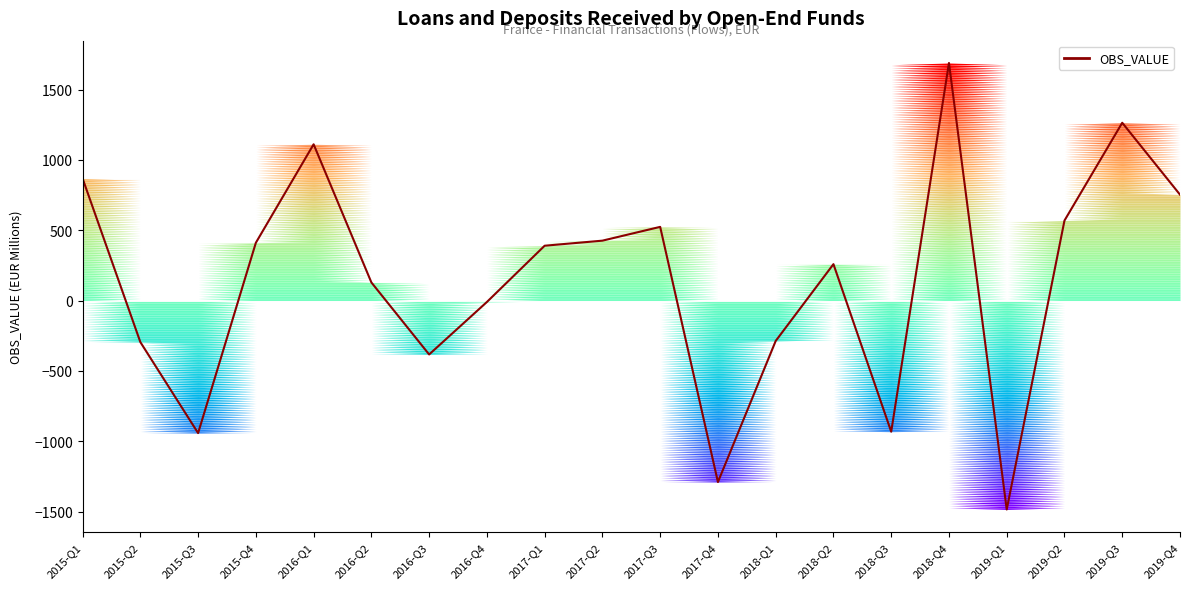

The value at 2019-Q4 is 276. True or false?

False